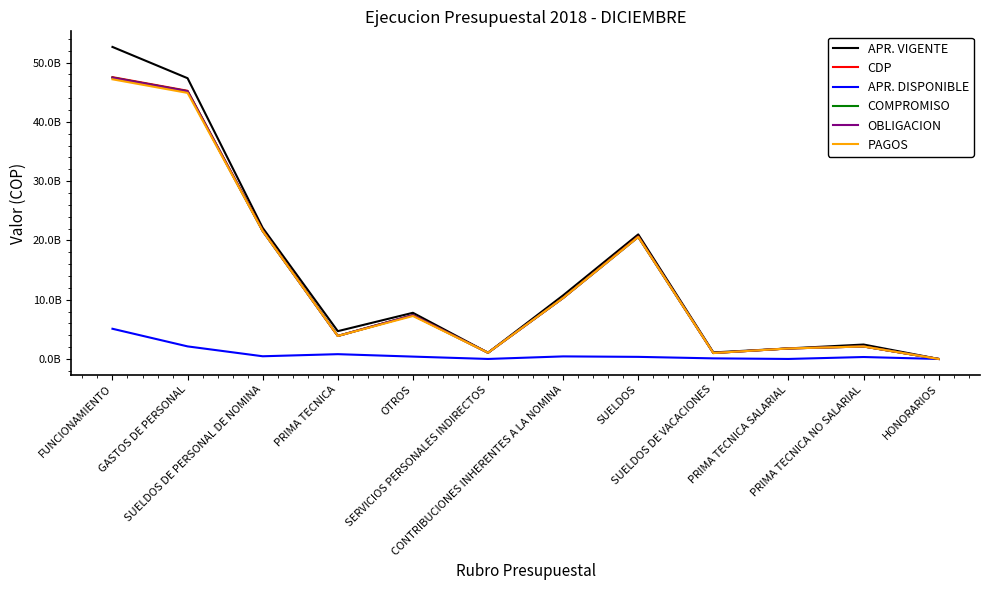

Does the chart have visible grid lines?

No